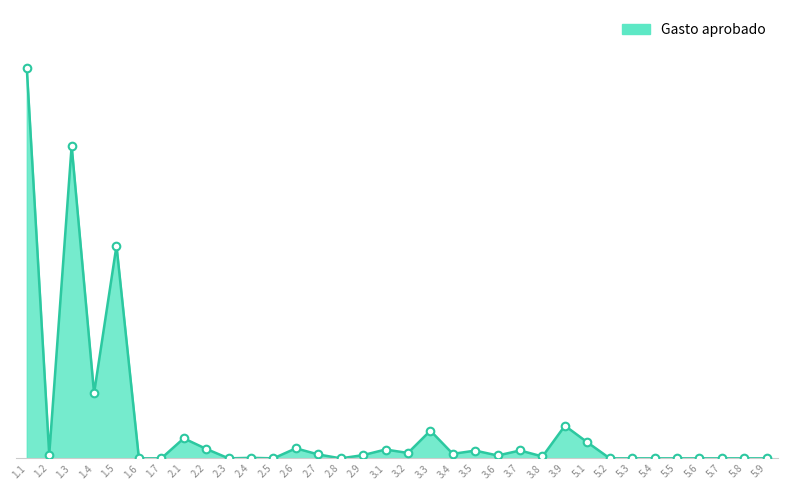

Approximately how many times larger is the value at 3.4 compared to 2.6?

0.4